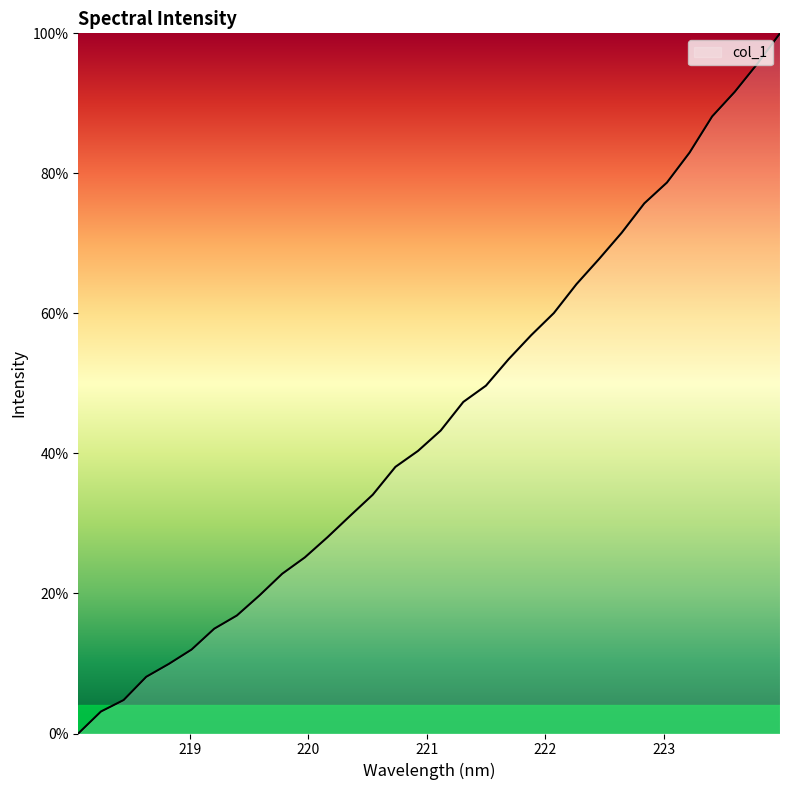

What is the maximum value shown in the chart?

100.0